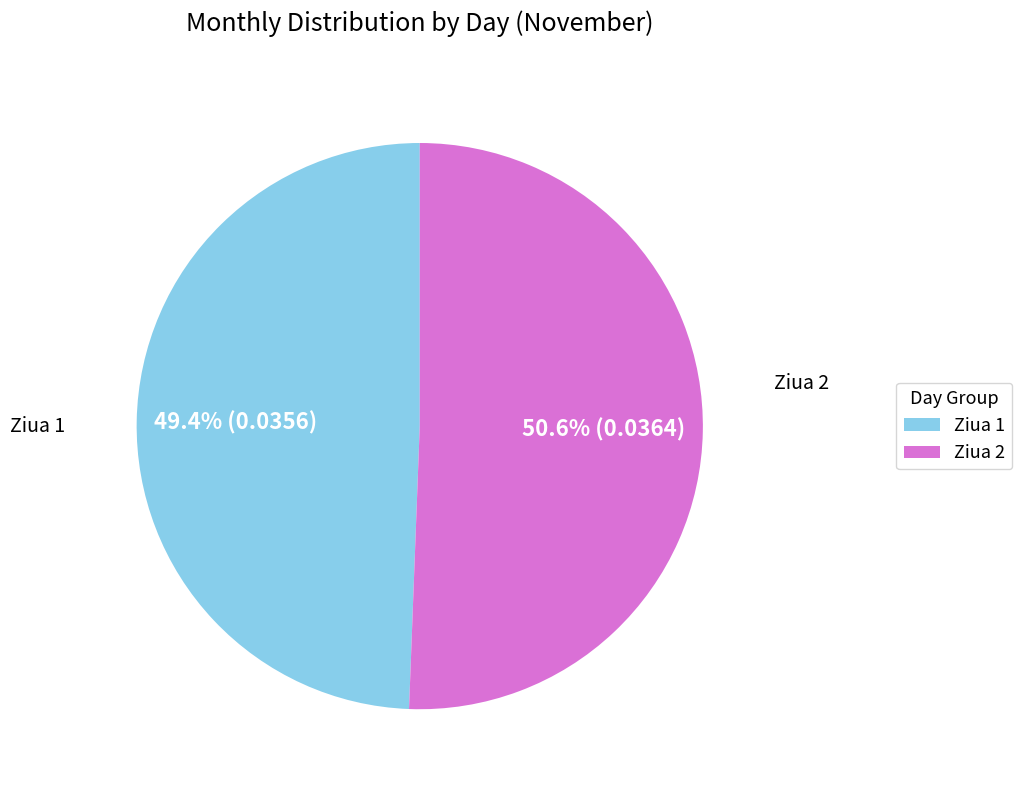

Is there any slice that represents more than half of the pie?

Yes